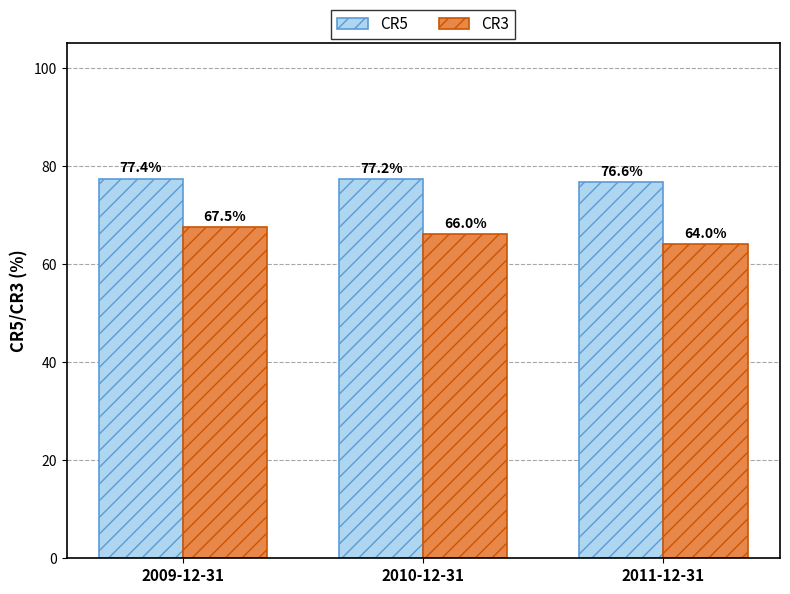

How many values in the CR5 series are below 77?

1